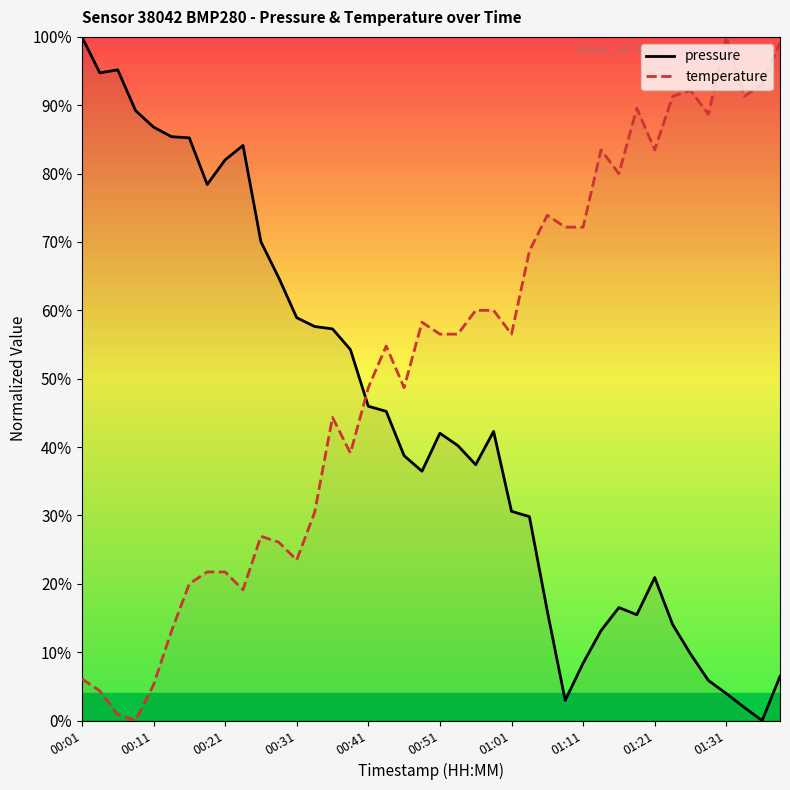

At how many categories does at least one series exceed 97?

3